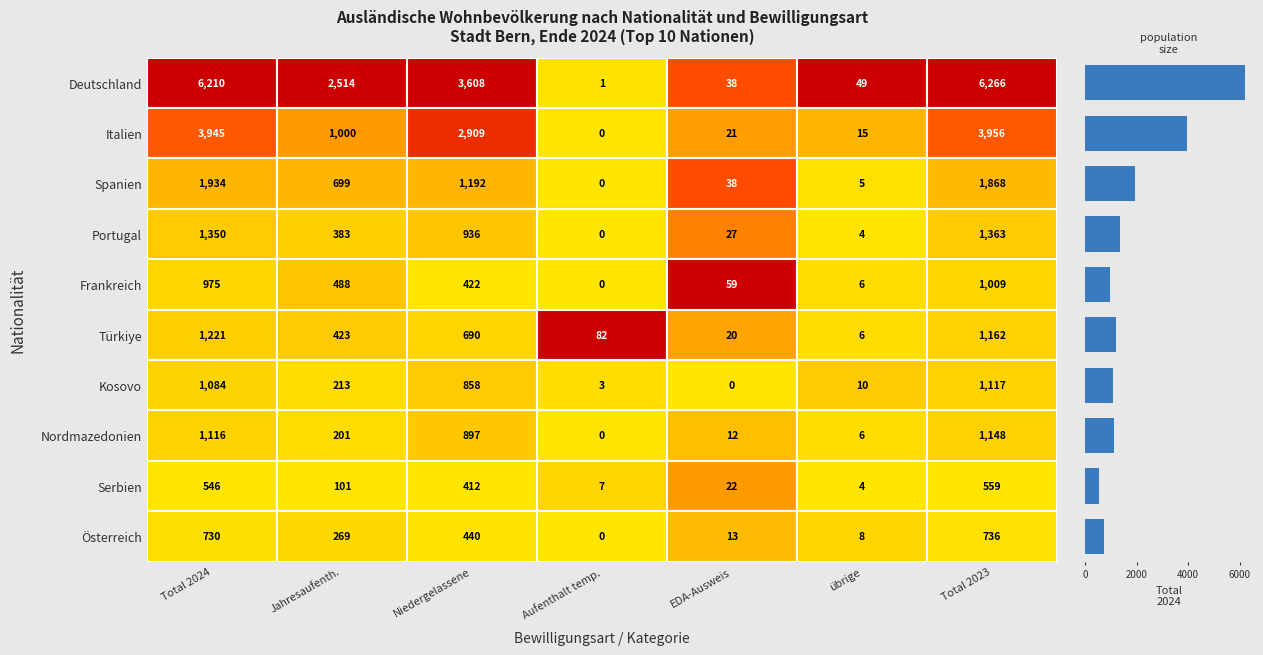

What is the difference between the maximum and minimum values?

5664